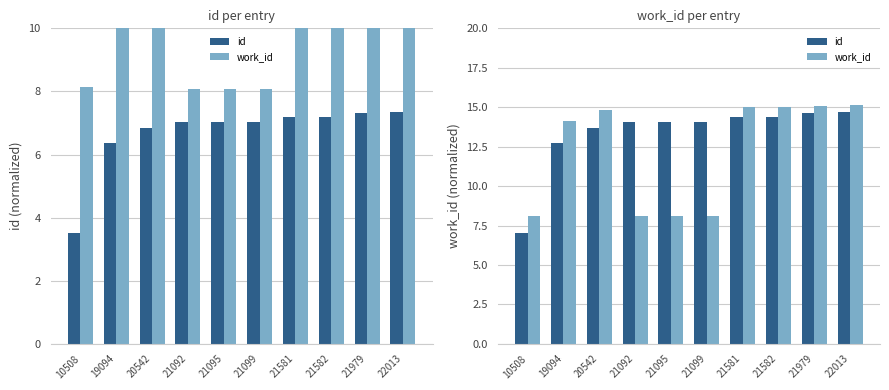

What is the sum of the work_id values at 21582 and 19094?

29.2